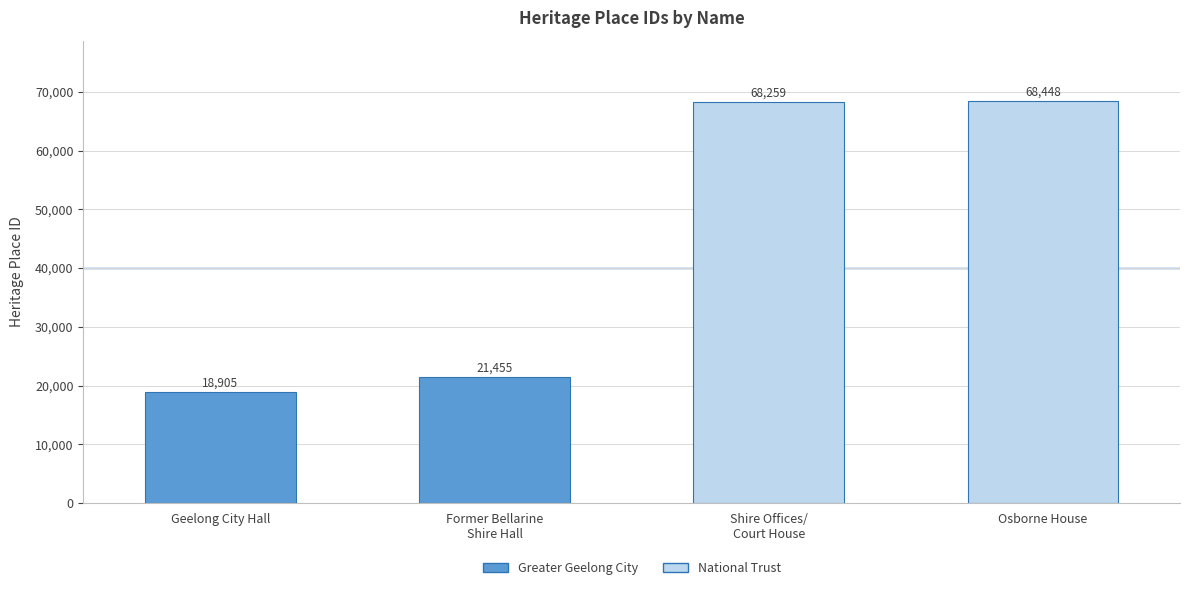

How many data points are less than 68259?

2